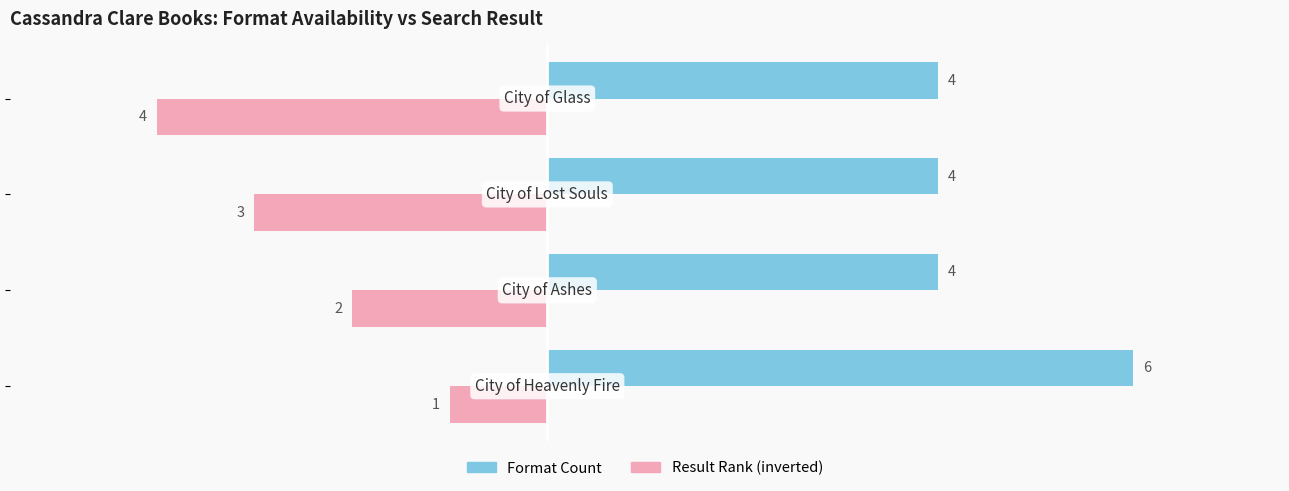

What is the sum of all Format Count values?

18